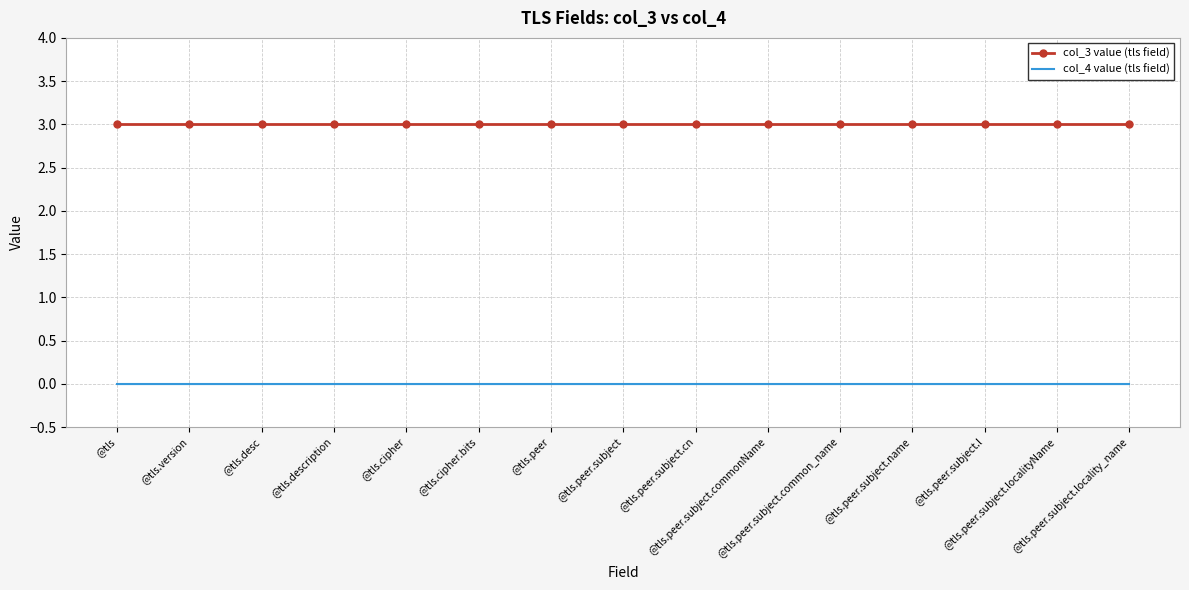

What is the greatest value displayed?

3